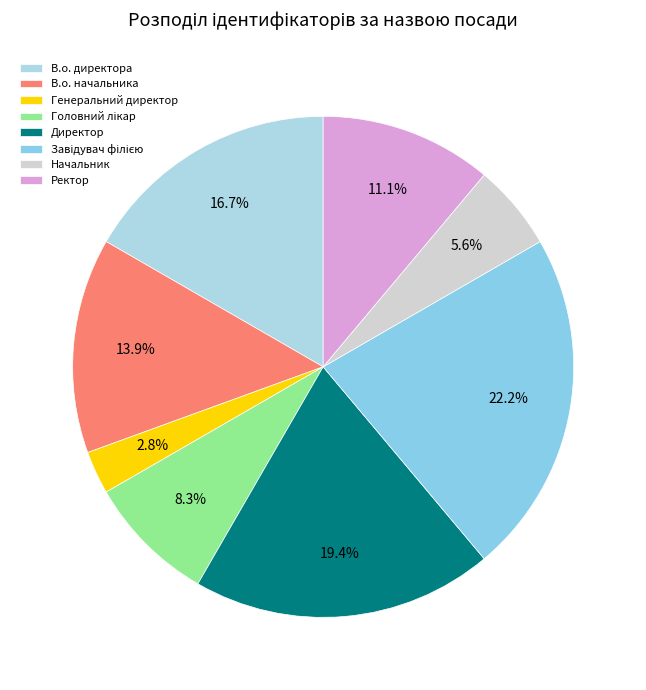

Combined, do Завідувач філією and Головний лікар account for over 50%?

No